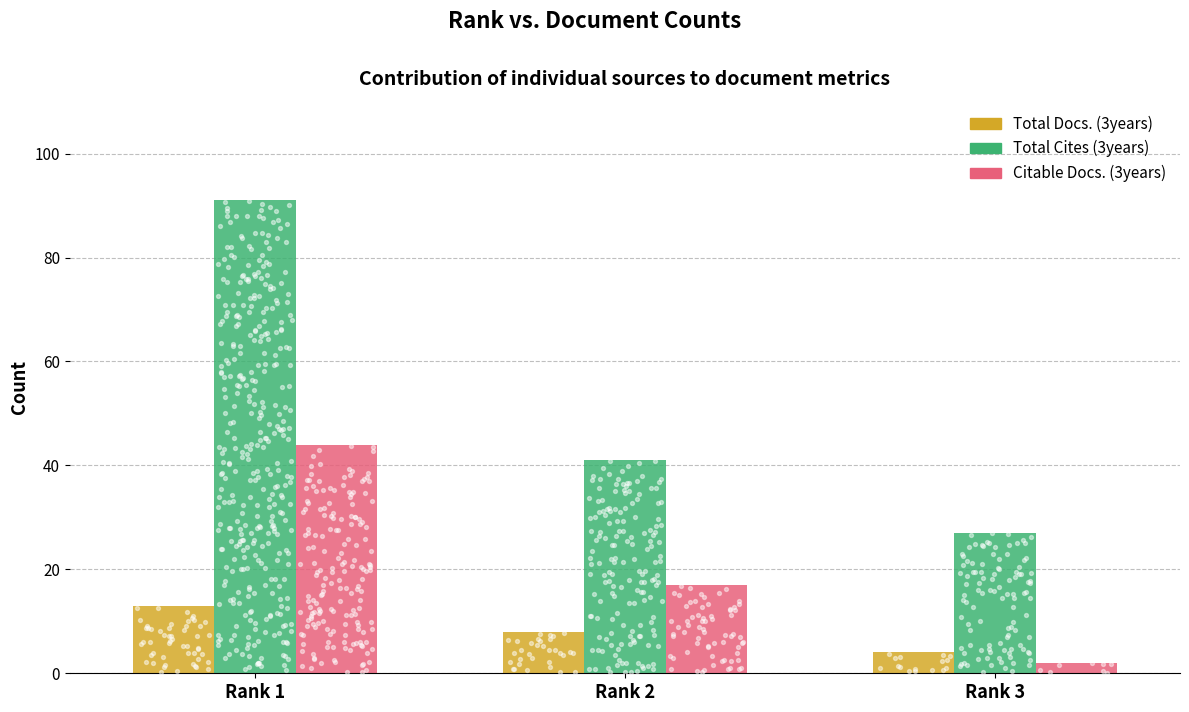

At which category is the sum across all series the highest?

Rank 1